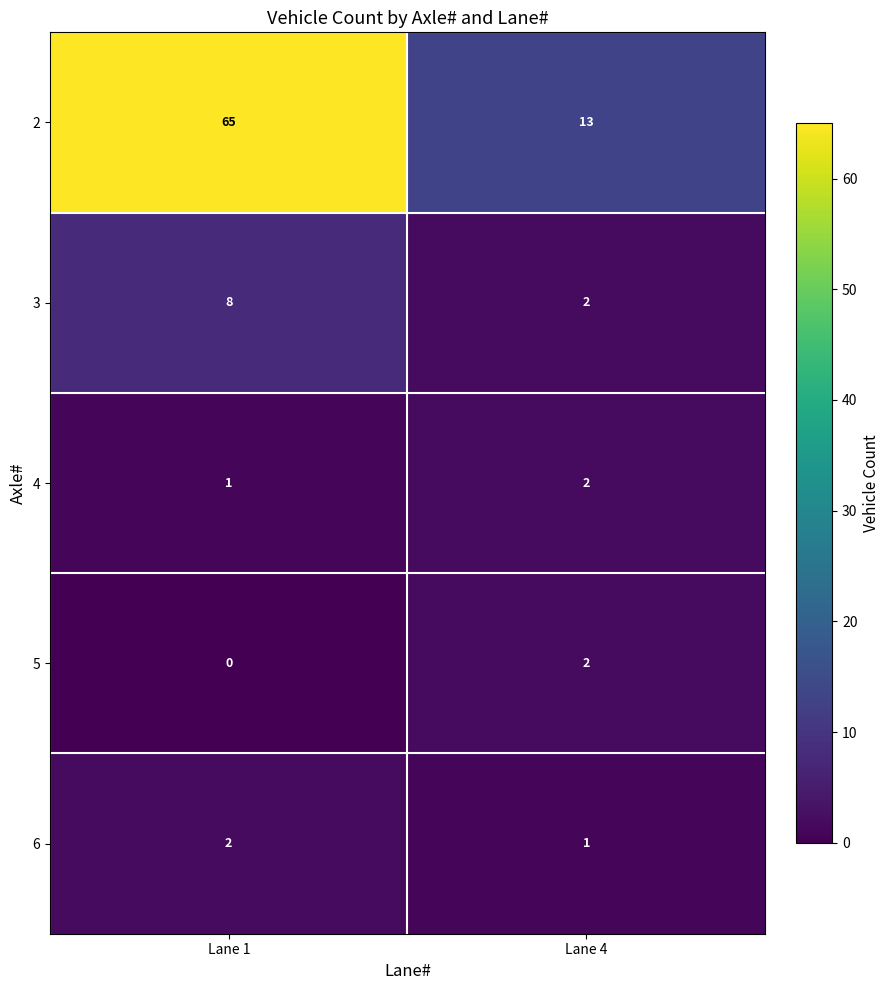

Between Lane 1 and Lane 4, which series saw the biggest shift?

2